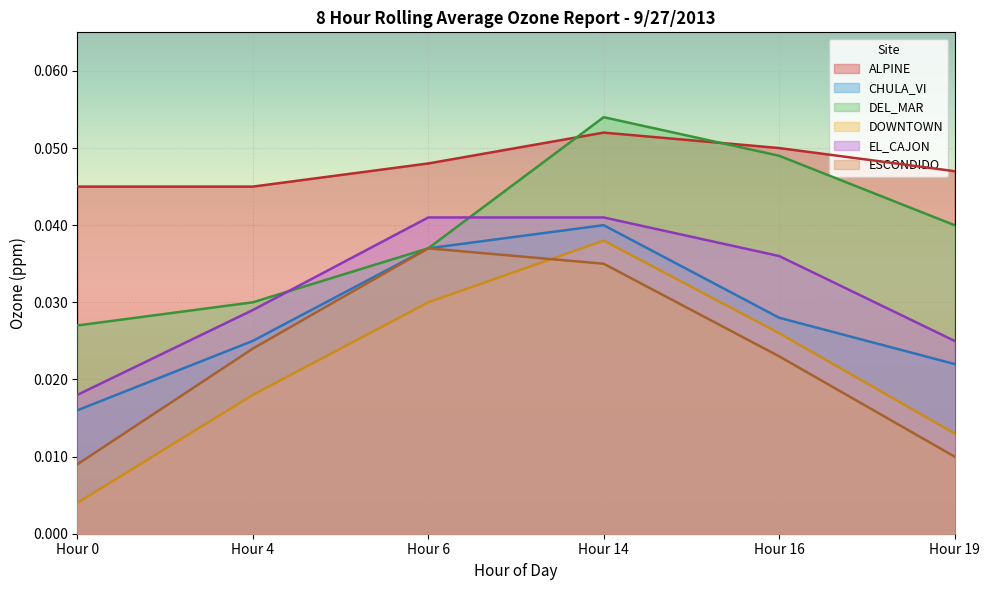

True or false: DOWNTOWN has a value of 0.0 at Hour 14.

True